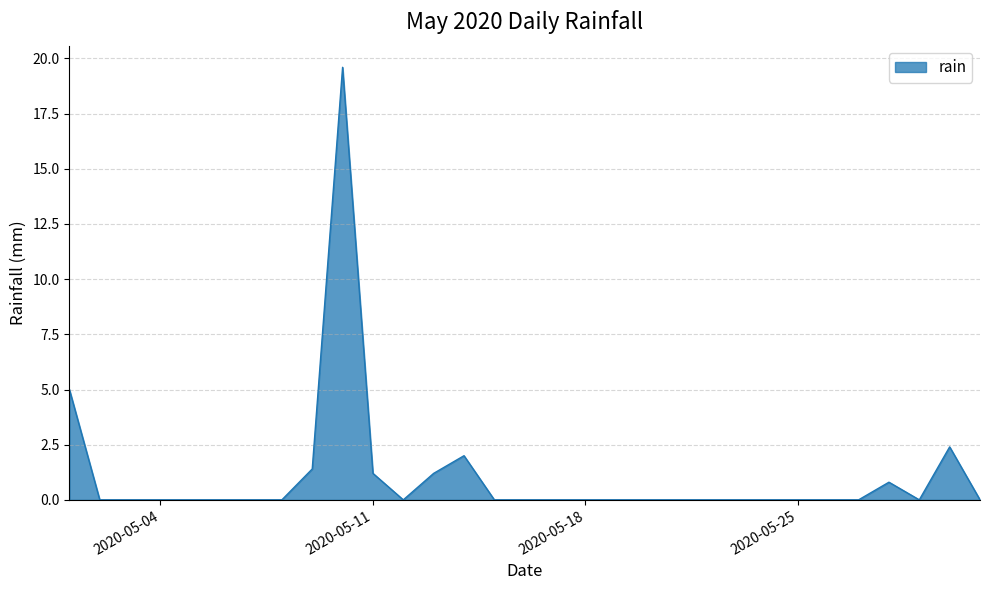

What is the maximum value shown in the chart?

19.6